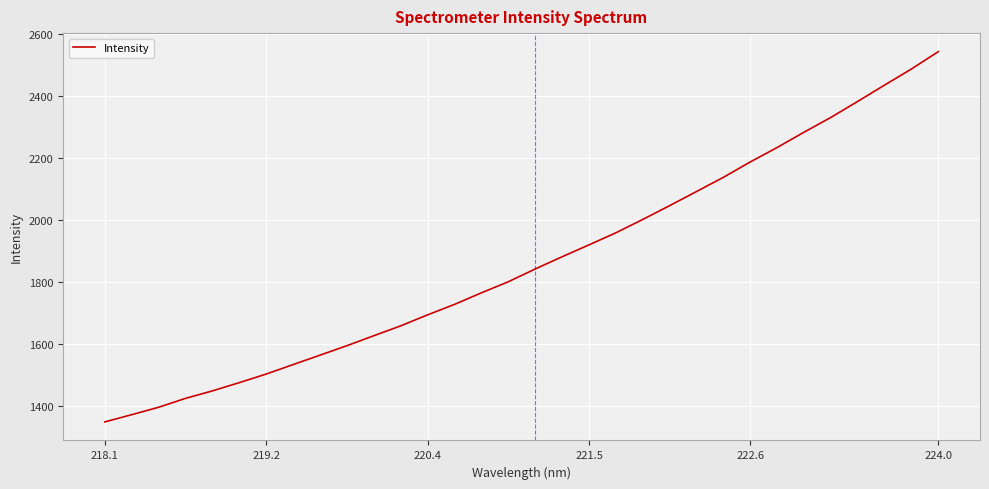

What is the maximum value shown in the chart?

2541.7